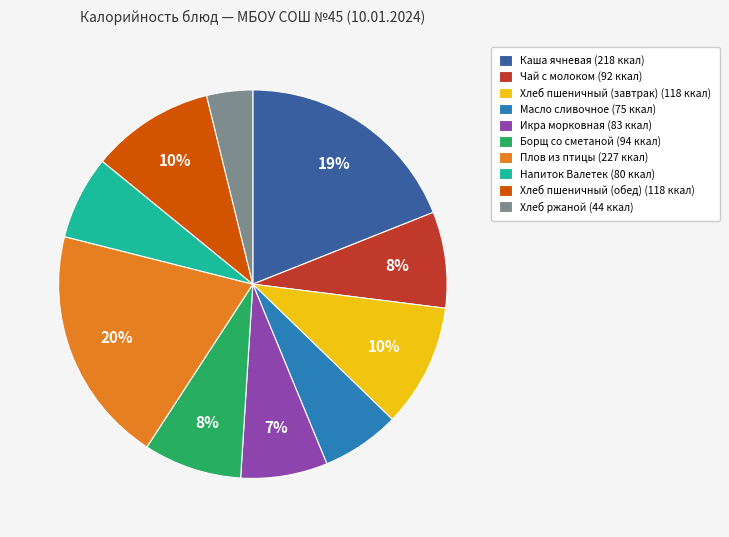

Do Борщ со сметаной (94 ккал) and Напиток Валетек (80 ккал) together represent more than half of the pie?

No